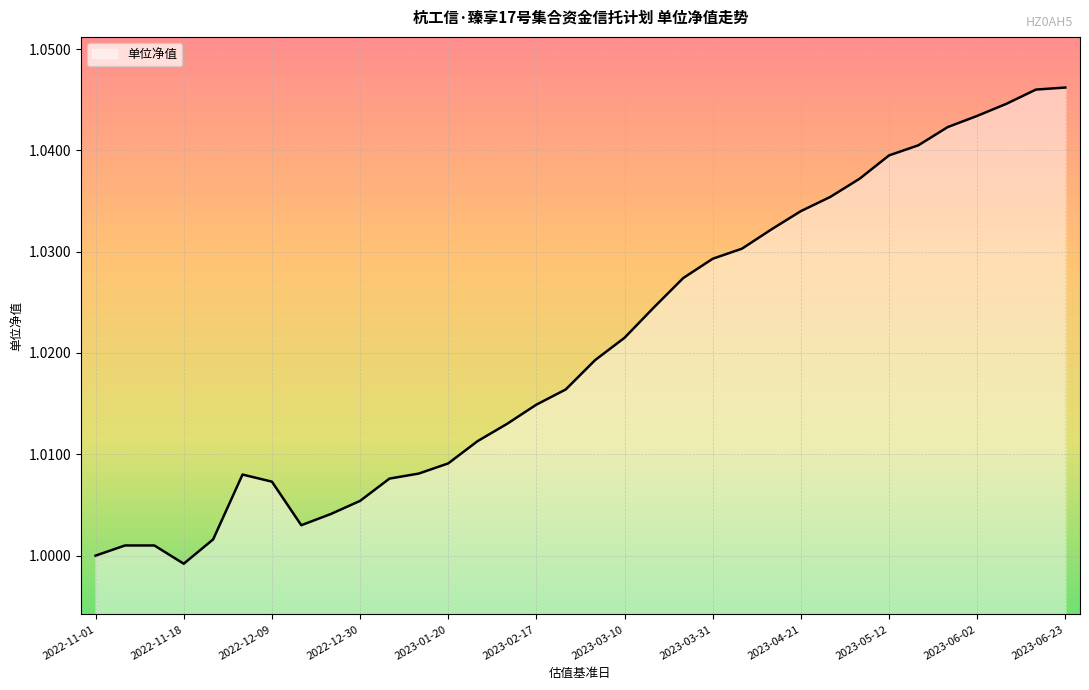

At which category does the chart reach its minimum across all series?

2022-11-18